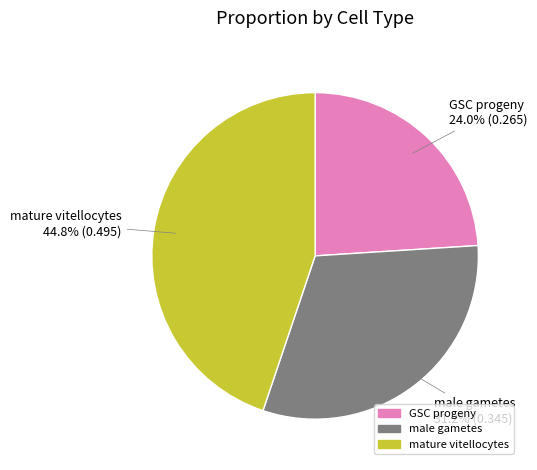

How many segments does this pie chart have?

3